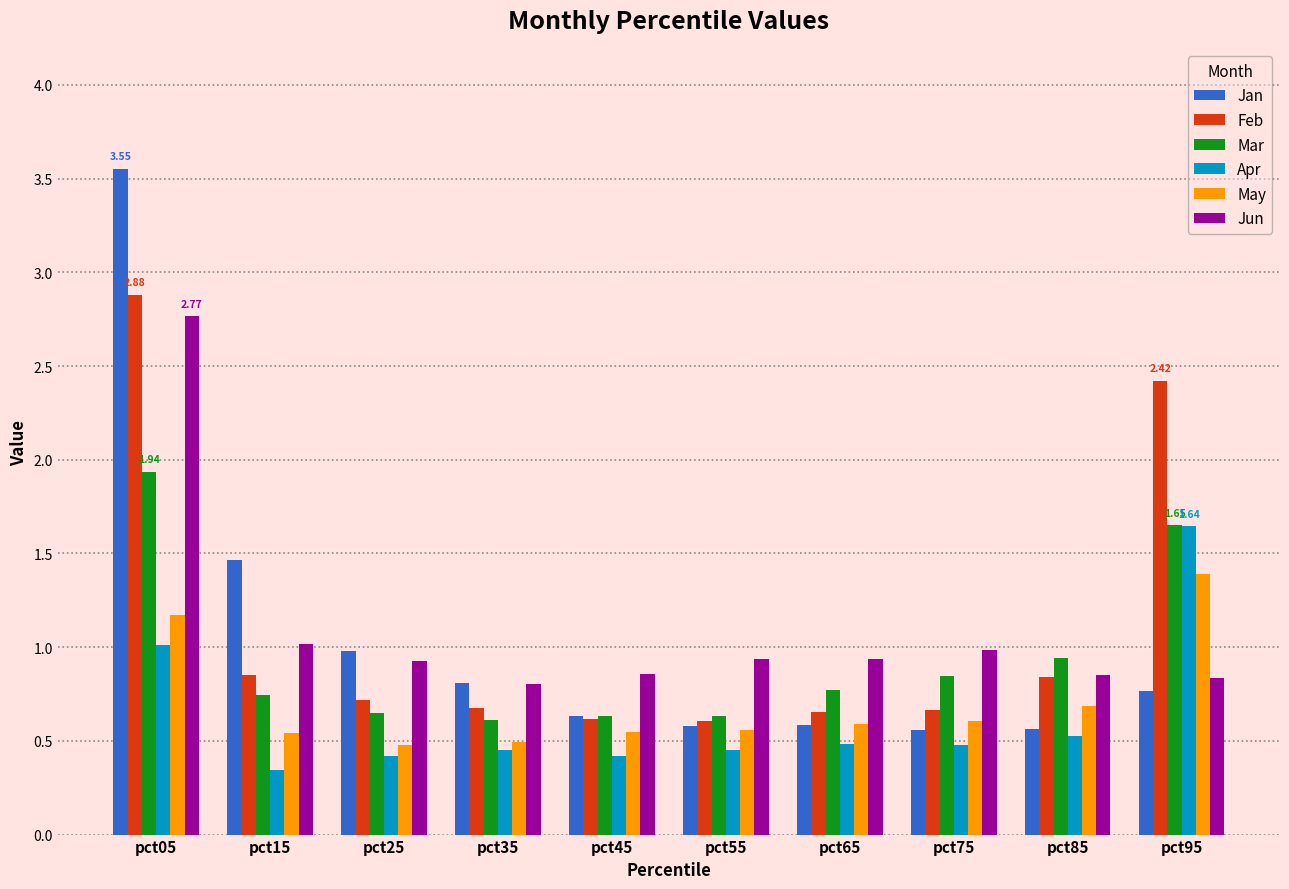

What is the value of the Jun bar at the 2nd from the left?

1.0